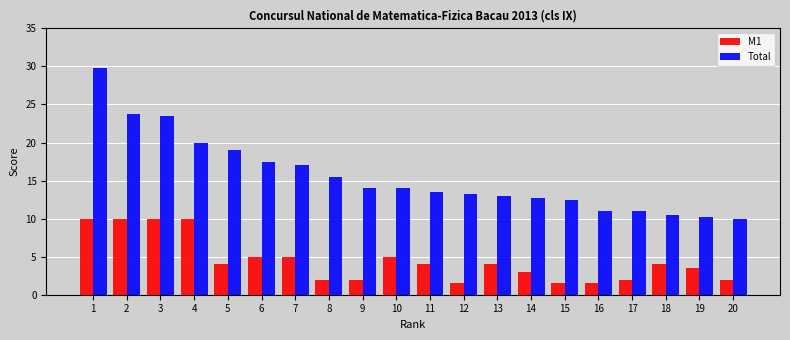

Which series has the largest total across all categories?

Total